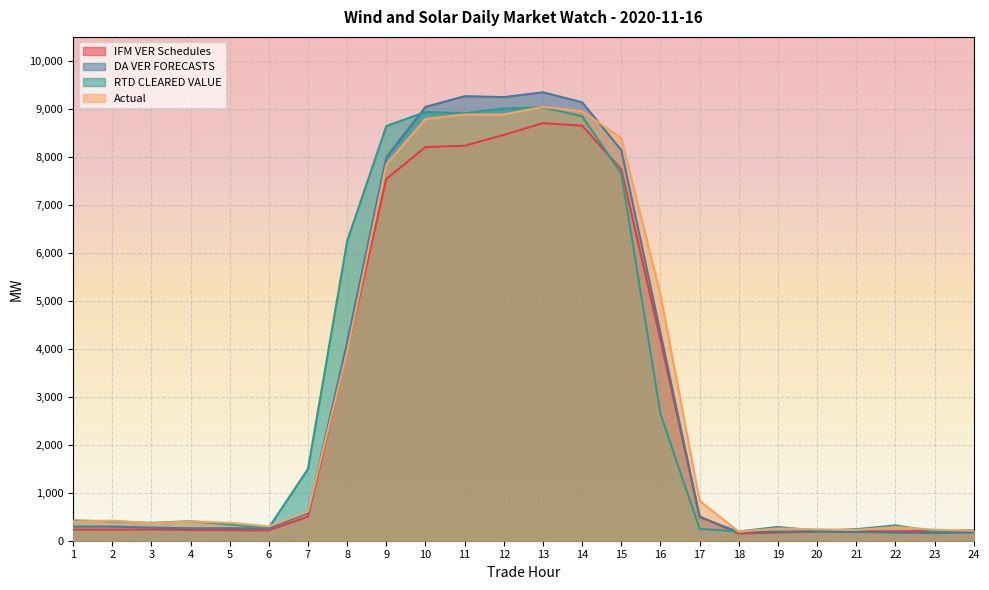

The DA VER FORECASTS series shows 4081.4 at 14. True or false?

False